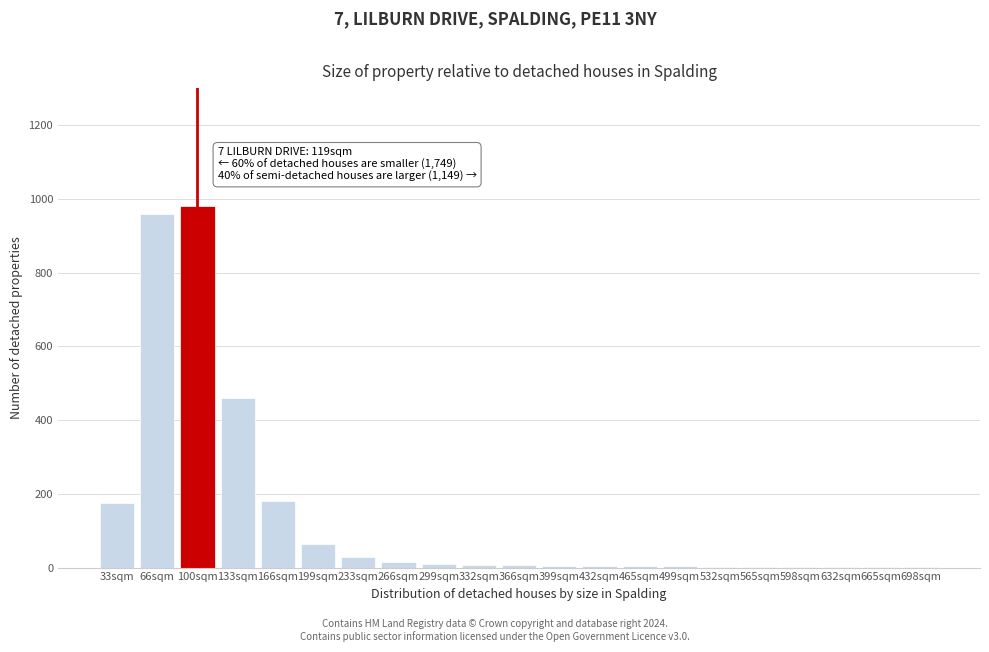

The chart shows a value of 3 at 499sqm. True or false?

True